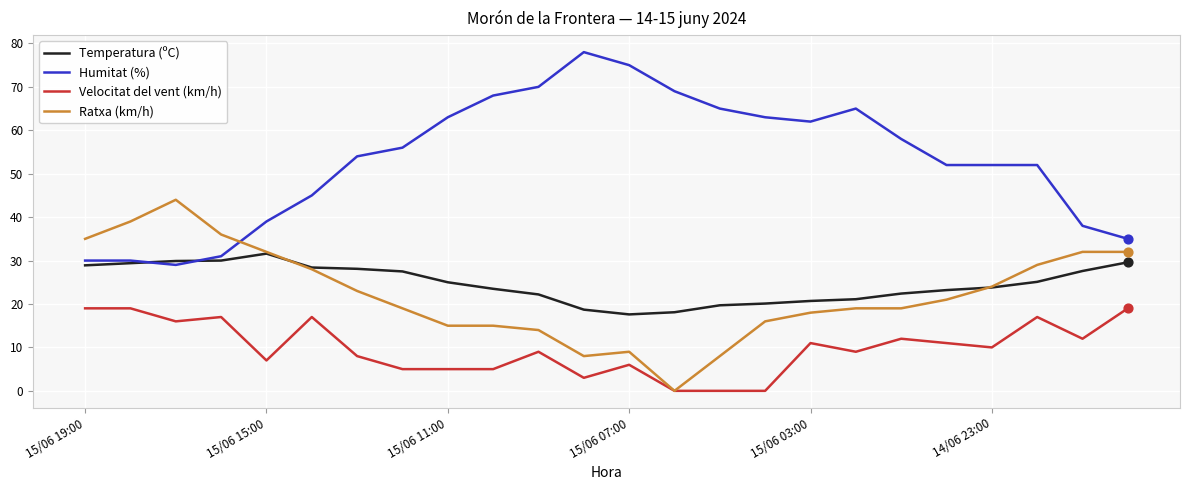

What are all the series names shown in the legend?

Temperatura (ºC), Humitat (%), Velocitat del vent (km/h), Ratxa (km/h)